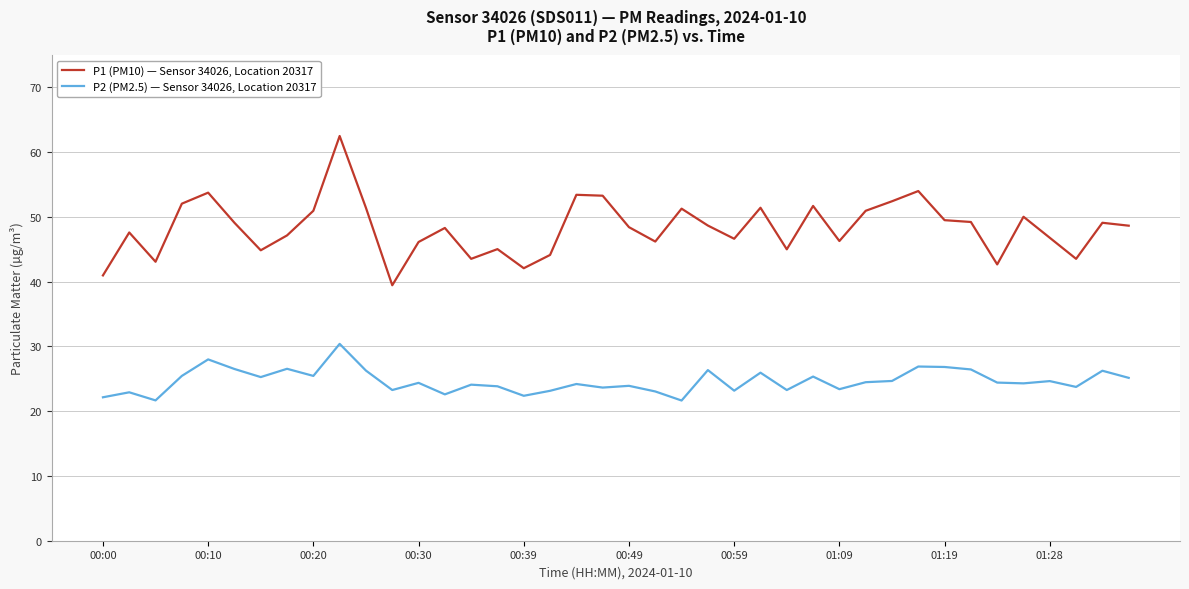

True or false: P1 (PM10) — Sensor 34026, Location 20317 has more than 0 interior local peaks.

True